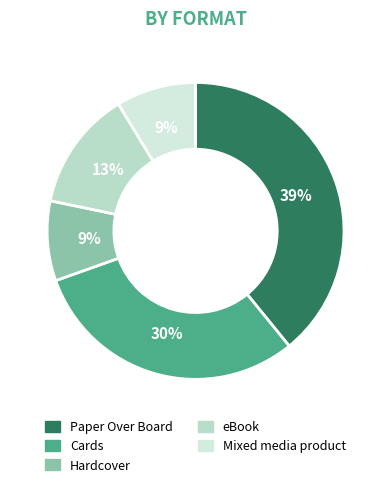

Does Hardcover represent more than half of the total?

No